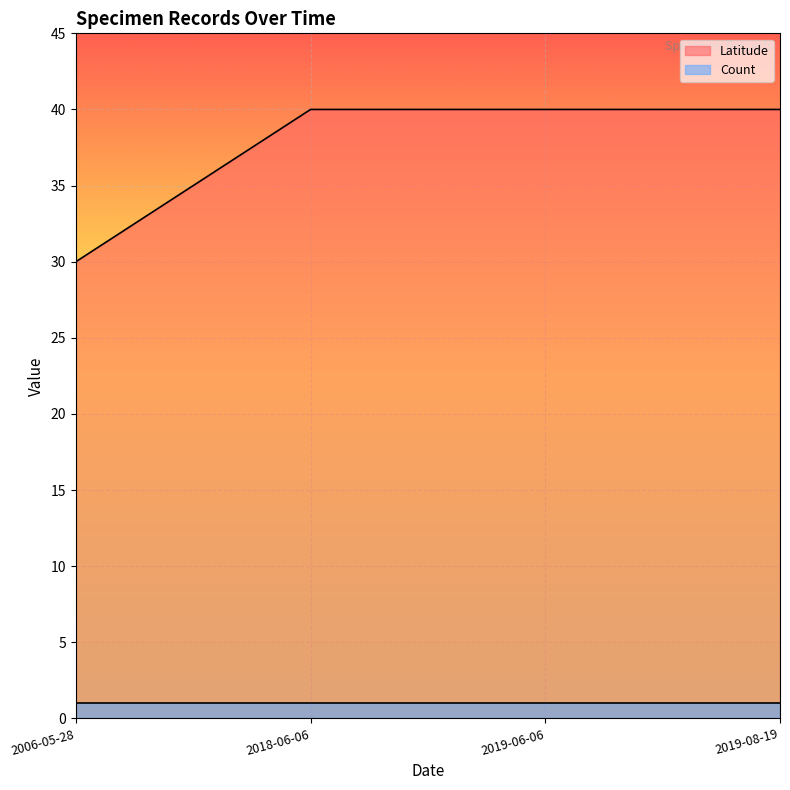

What is the sum of the values at 2018-06-06 and 2006-05-28?

70.0